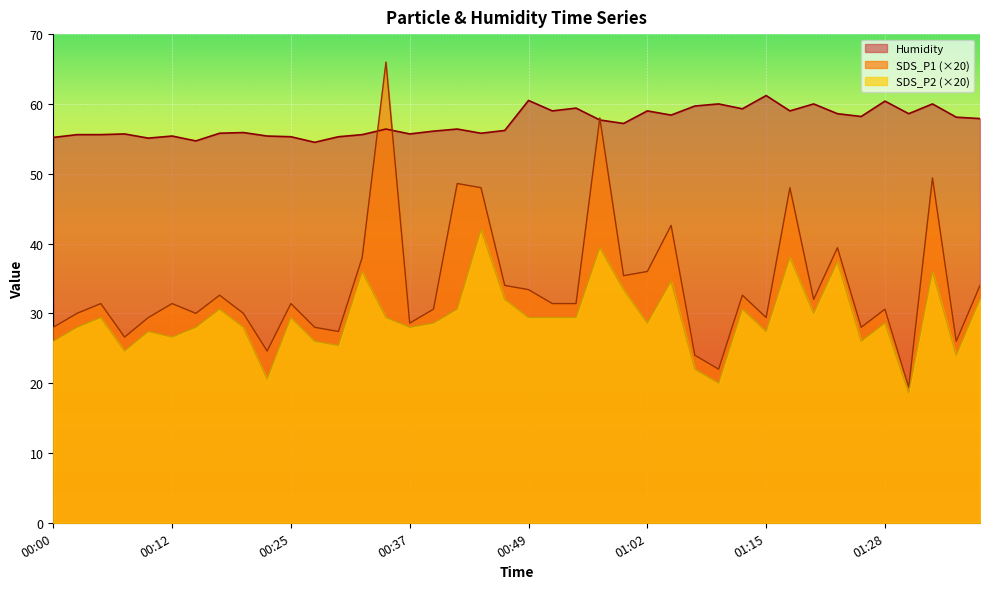

The value of SDS_P2 at 01:07 is 22.0. True or false?

True